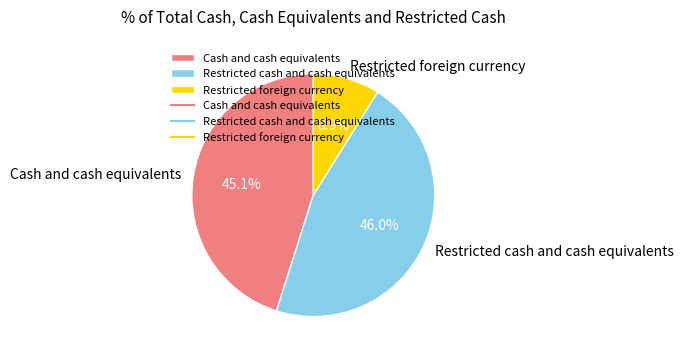

Is it true that Restricted foreign currency is 9% of the pie?

True